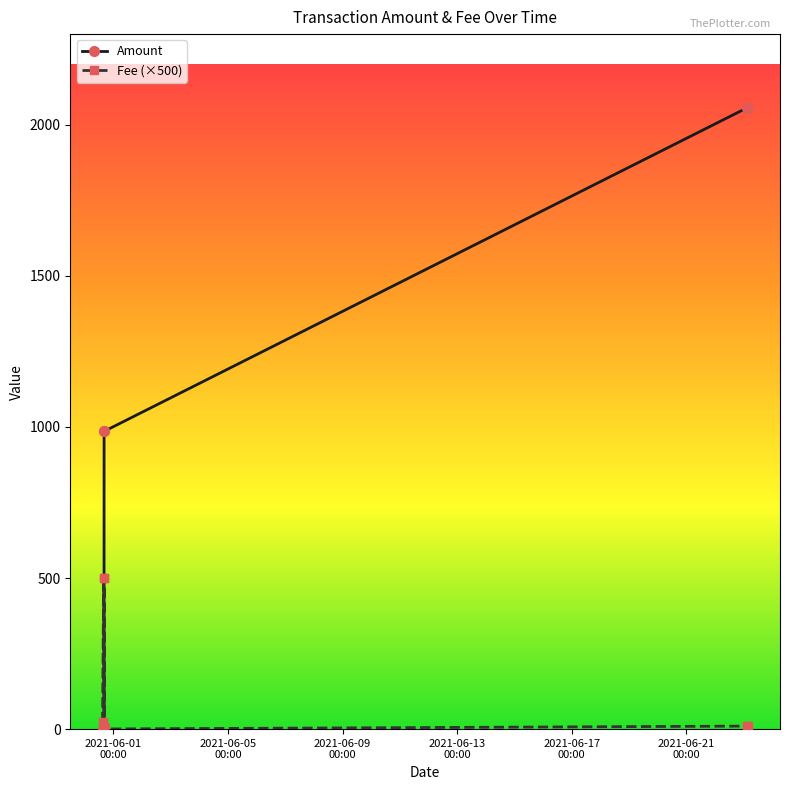

Is this an area chart (filled region under the line)?

No